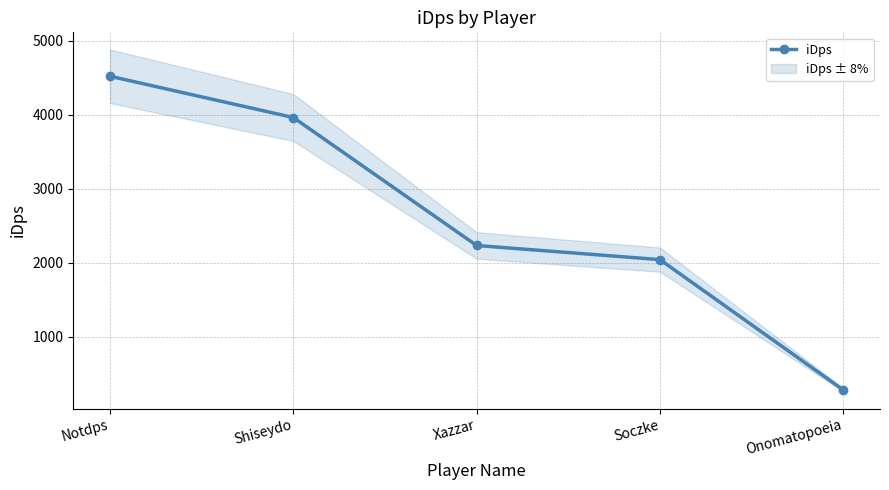

What is the label of the 5th point from the left?

Onomatopoeia